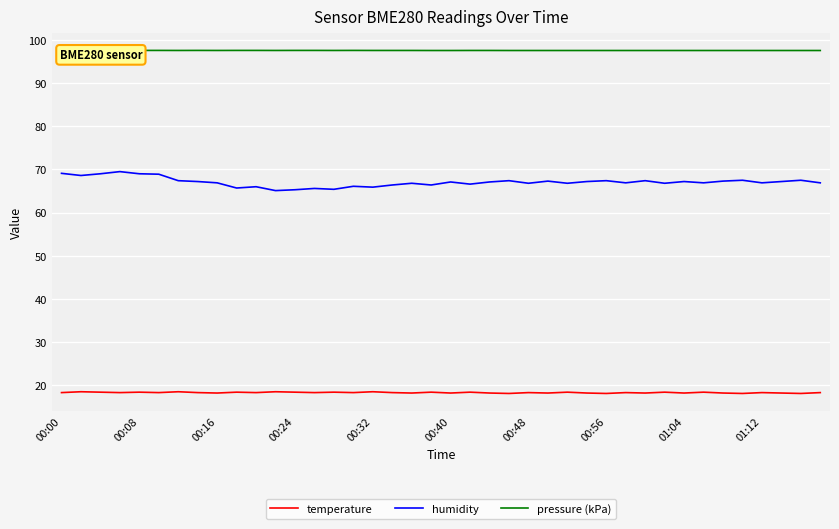

Which series has the widest spread of values?

humidity